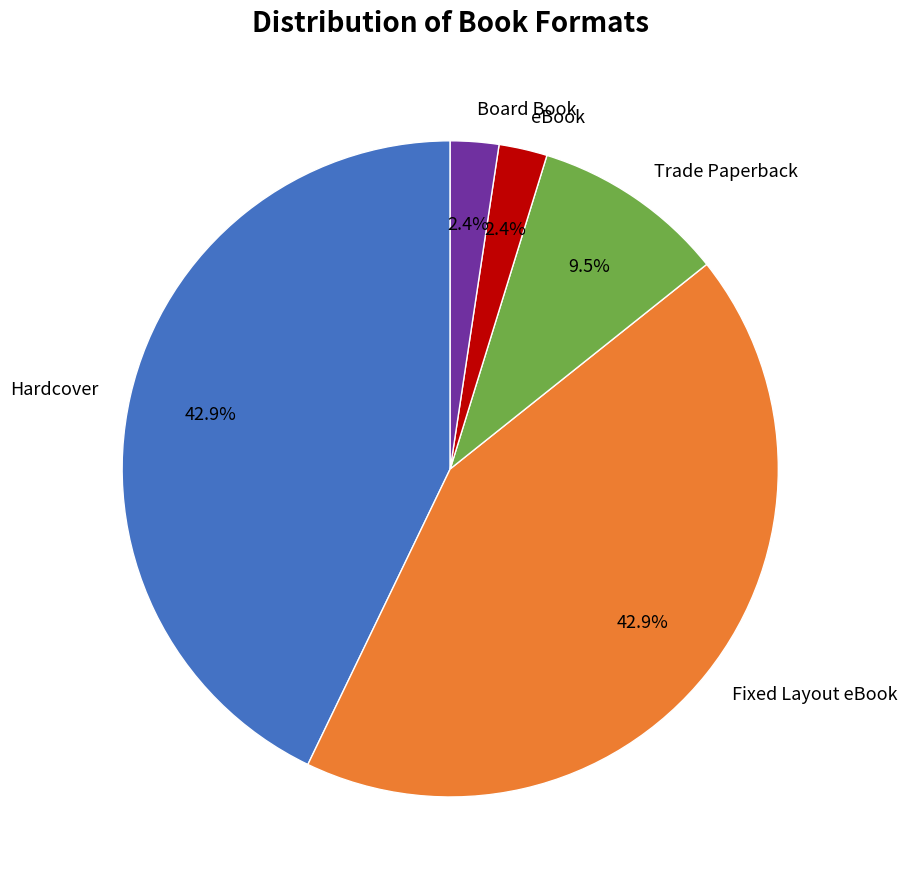

Count the number of slices in the pie.

5